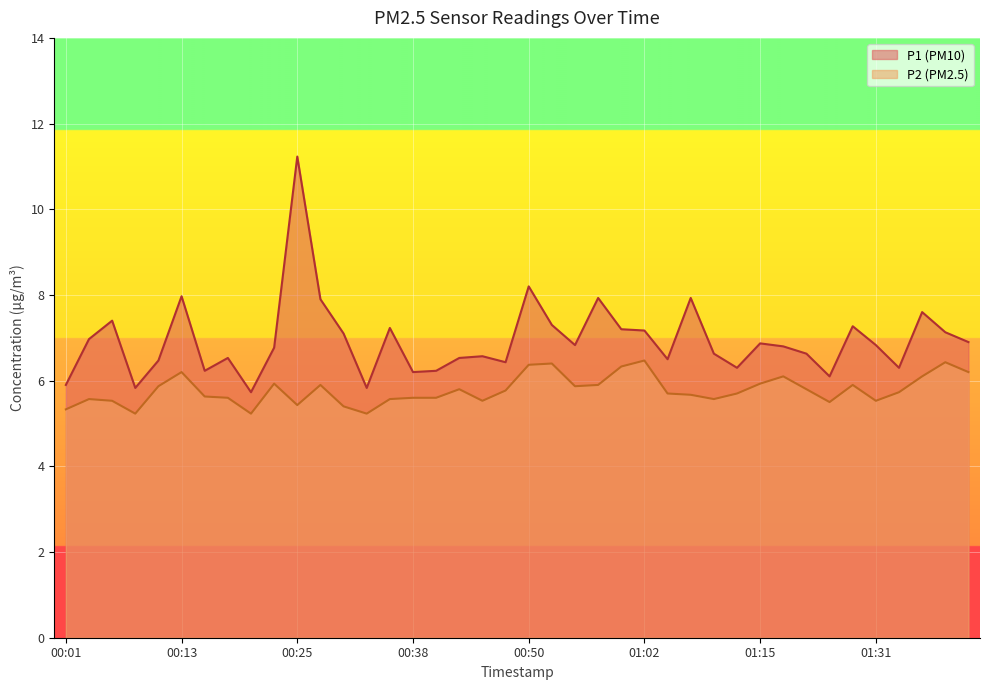

Between 00:18 and 01:22, which series saw the biggest shift?

P1